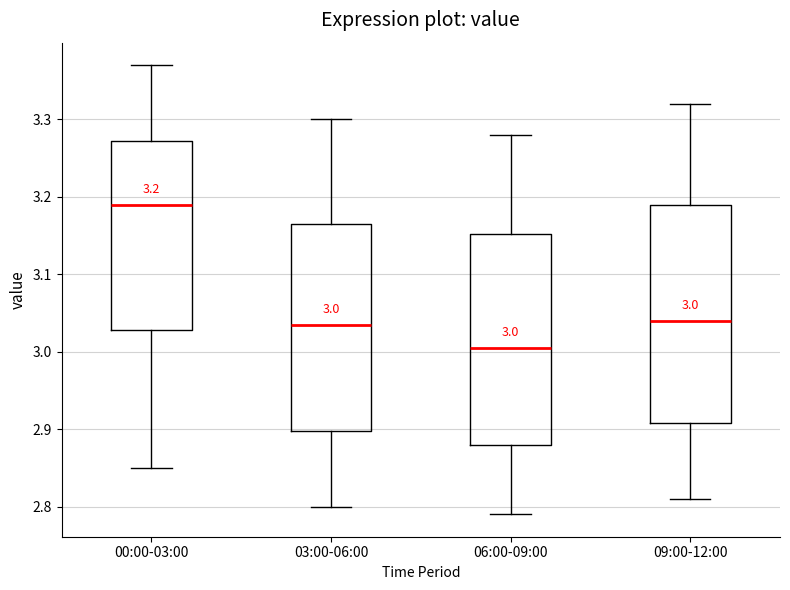

Which box's median line is the lowest?

06:00-09:00